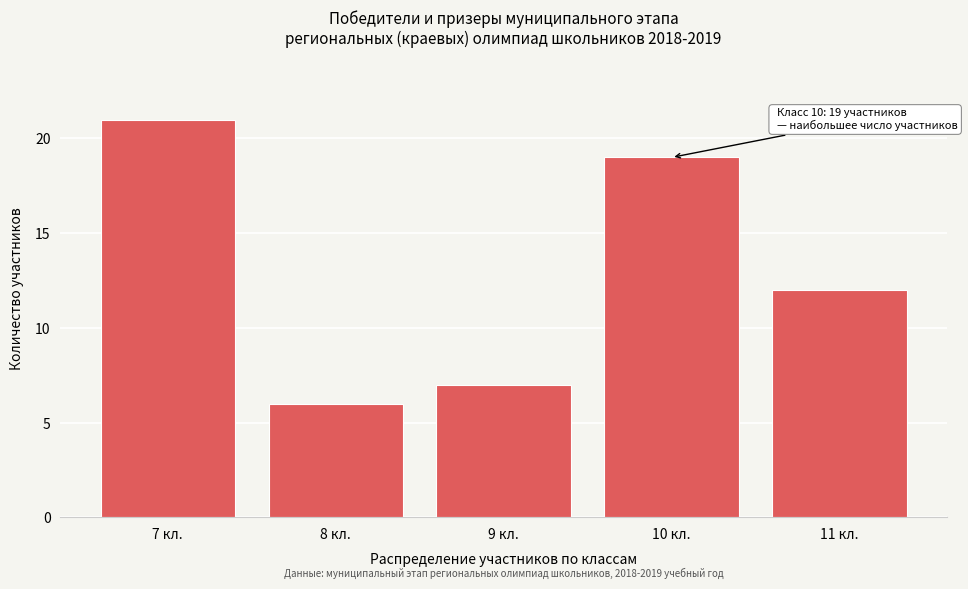

Reading left to right, extract all data points from this chart.

7 кл.=21	8 кл.=6	9 кл.=7	10 кл.=19	11 кл.=12